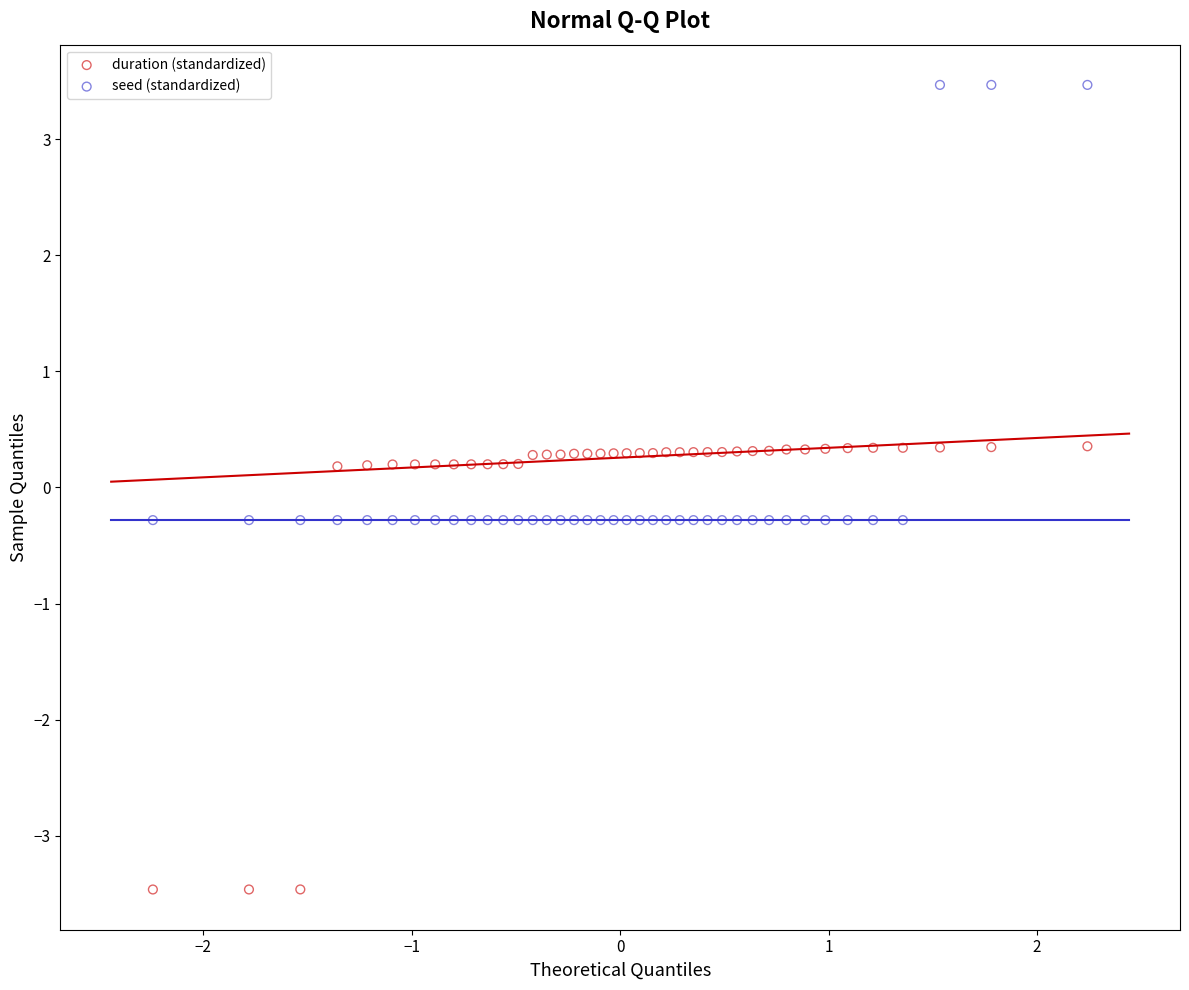

Which series has the widest spread of Y values?

duration (standardized)